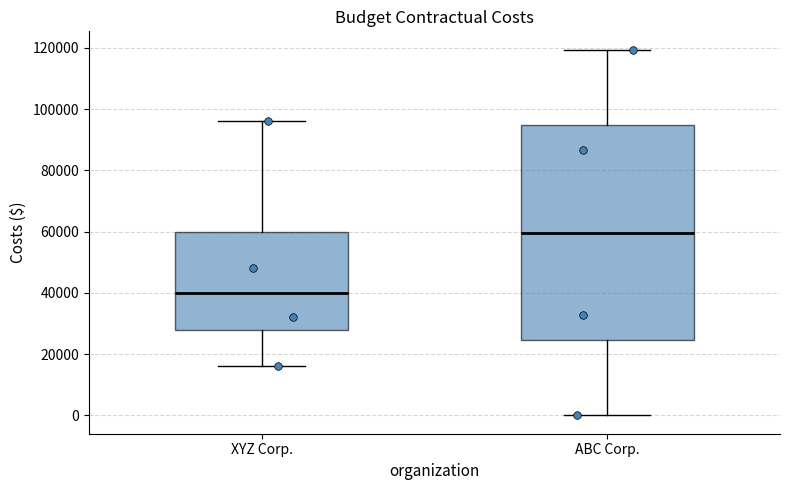

Which box is the tallest, from its lower edge to its upper edge?

ABC Corp.